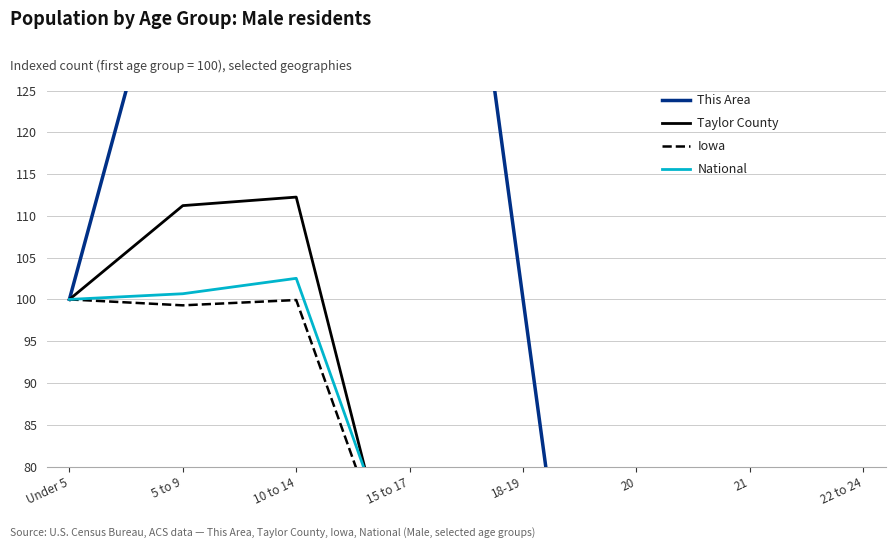

At which category does Taylor County reach its first local peak?

10 to 14